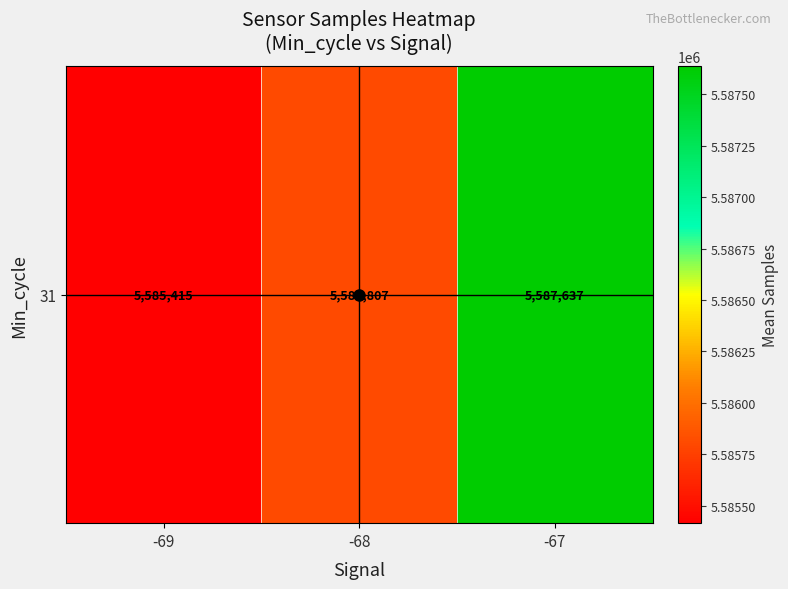

What is the average value?

5586286.3